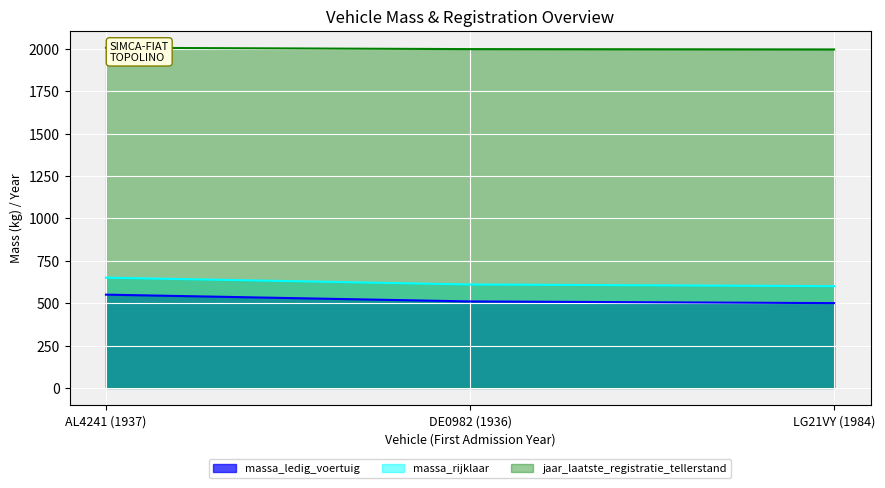

Read the jaar_laatste_registratie_tellerstand value at LG21VY (1984), to the nearest 10.

2000